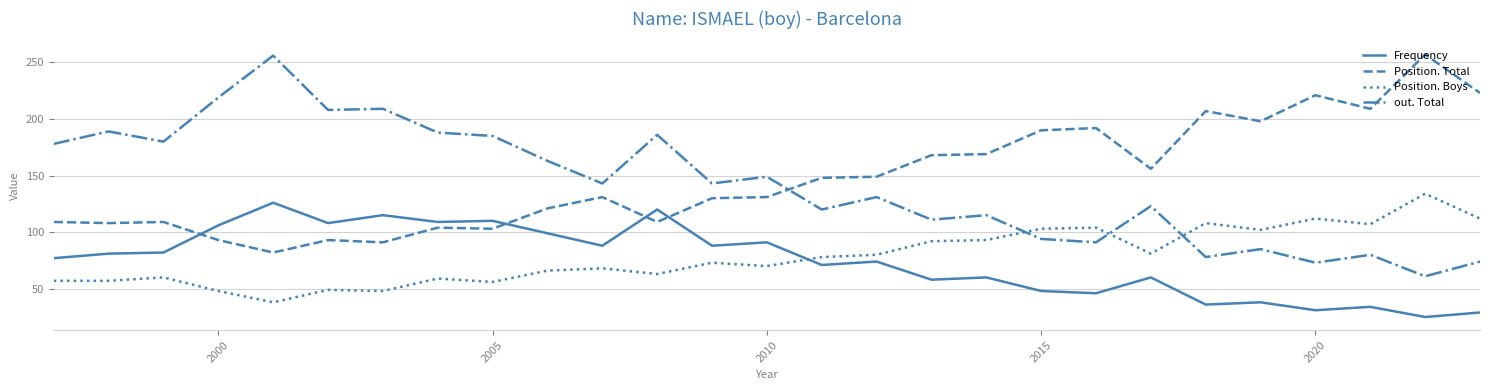

True or false: Position. Total and Position. Boys cross at least once.

False